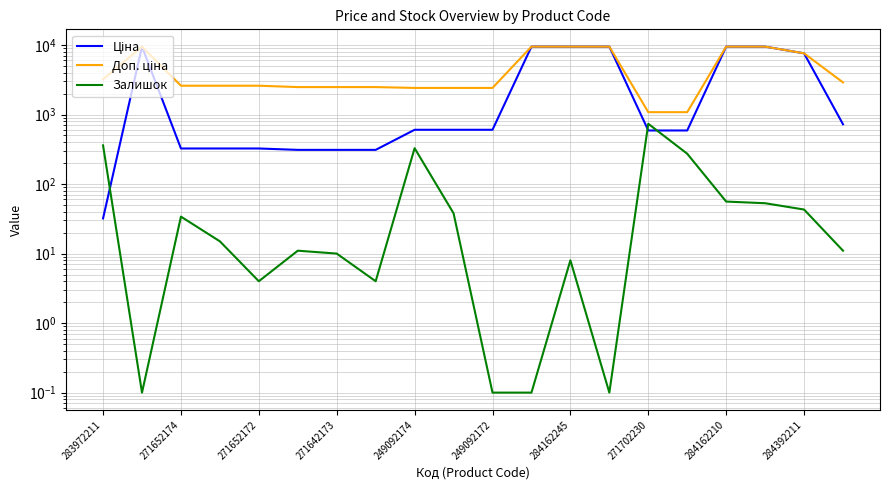

True or false: Доп. ціна and Залишок cross at least once.

False